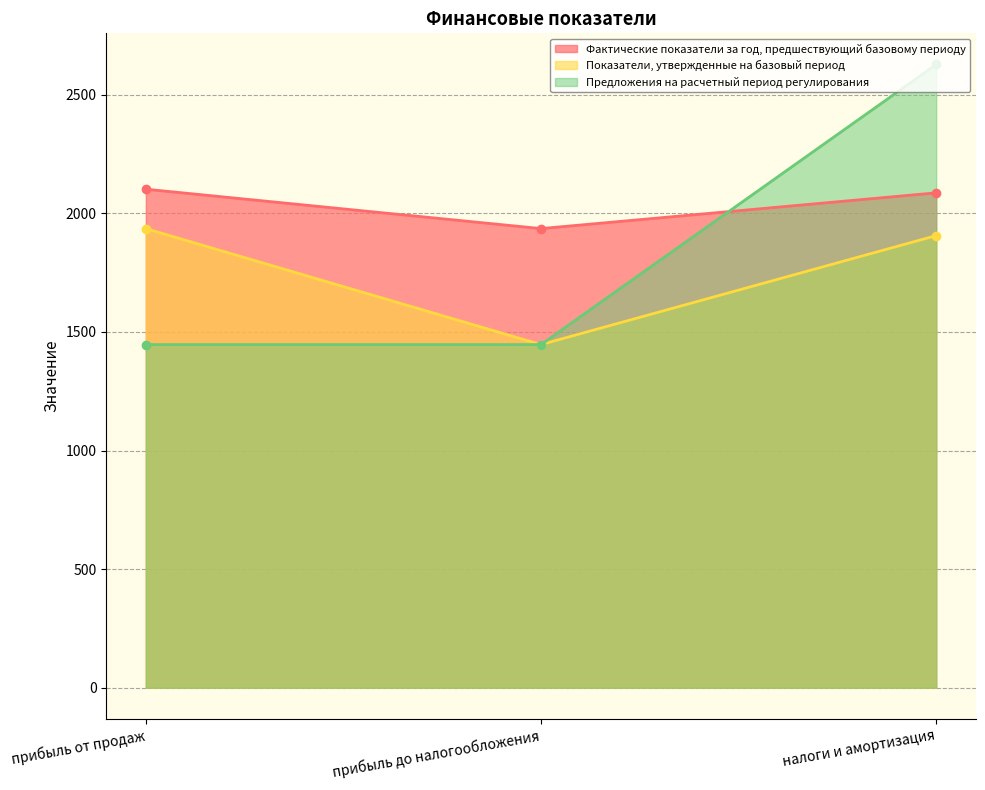

Reading left to right, transcribe all the data shown in this chart.

Фактические показатели за год, предшествующий базовому периоду: 2102.0	1936.0	2086.7
Показатели, утвержденные на базовый период: 1936.0	1446.8	1906.5
Предложения на расчетный период регулирования: 1446.8	1446.8	2627.8